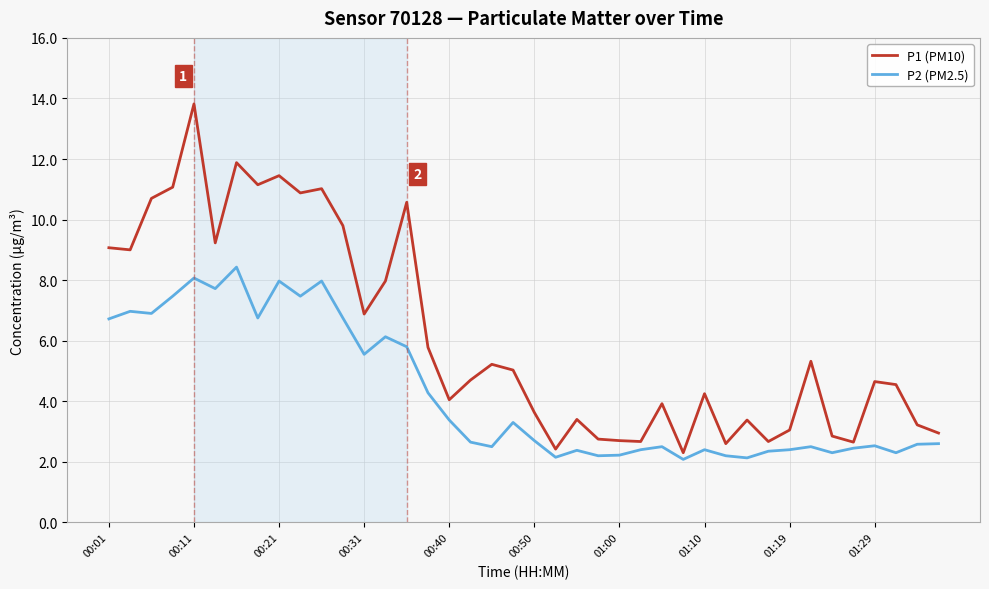

Rank the series by their average value, from highest to lowest.

P1 (PM10), P2 (PM2.5)